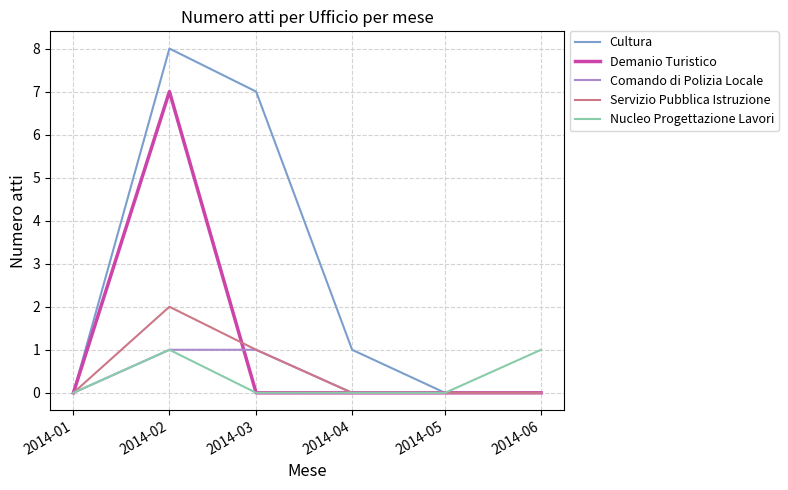

At how many categories does at least one series exceed 5?

2